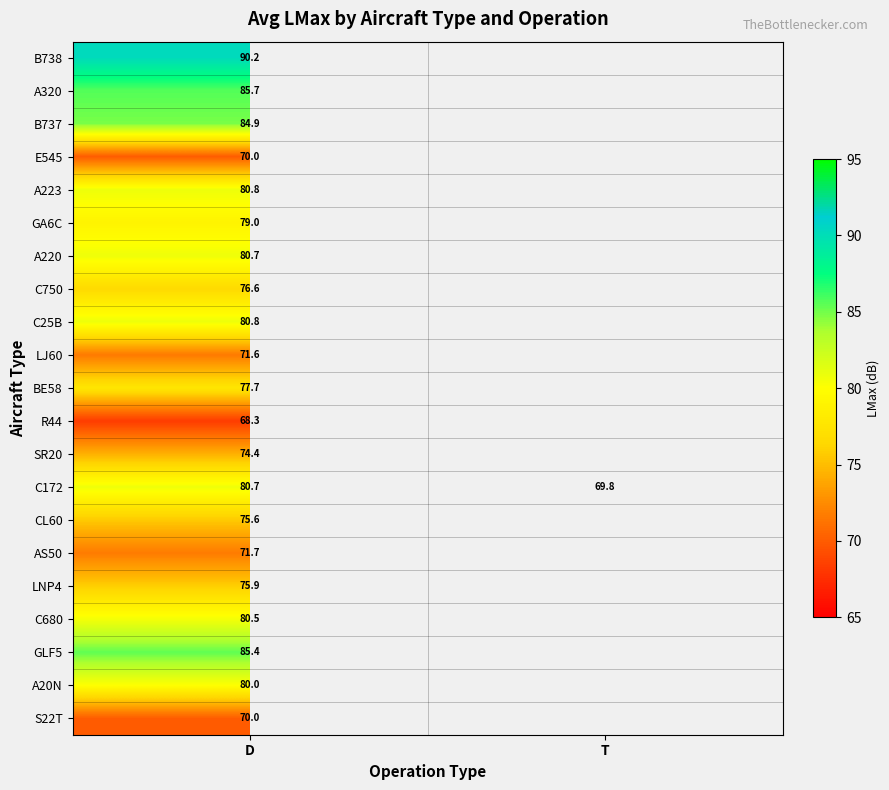

Rank the categories by C172 value from highest to lowest.

D, T